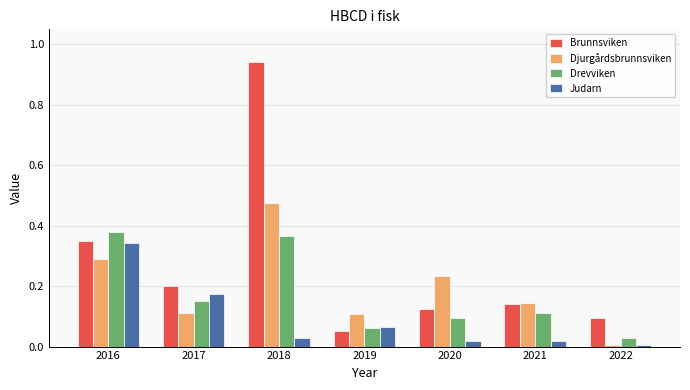

List the series in order of their peak value, highest first.

Brunnsviken, Djurgårdsbrunnsviken, Drevviken, Judarn